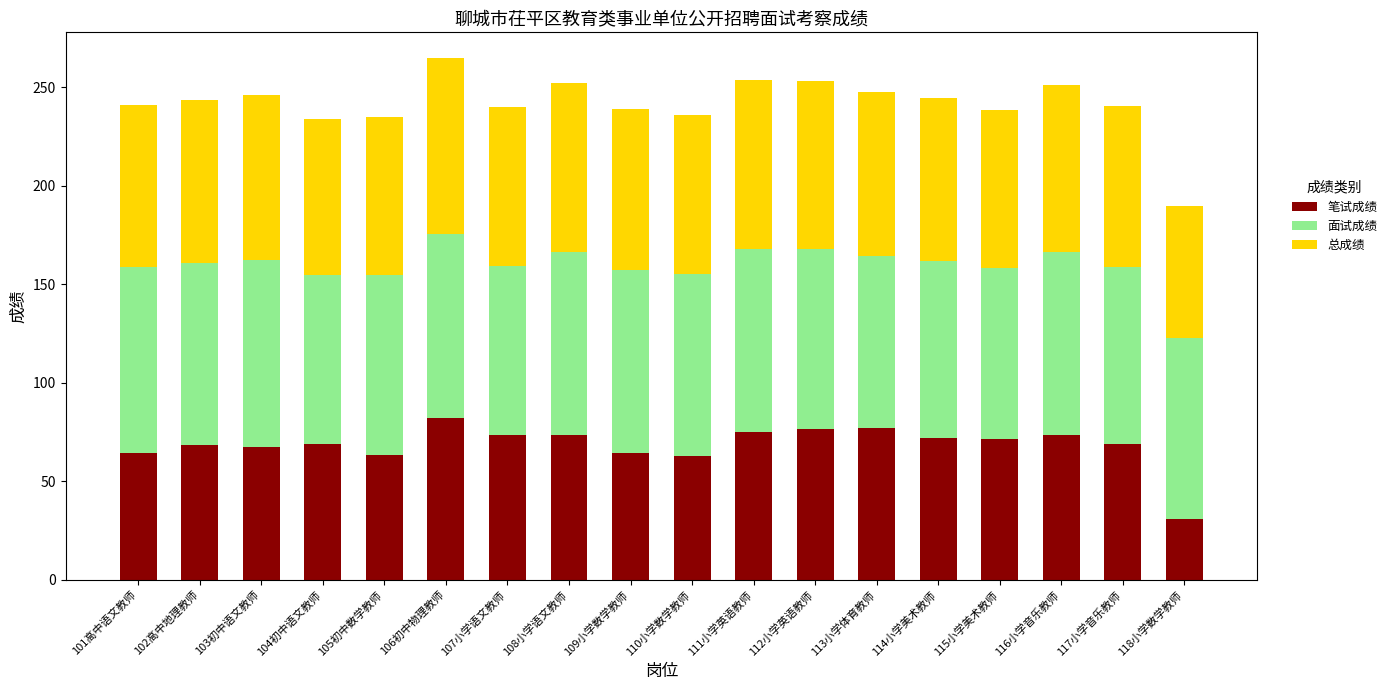

What is the total value across all series at 102高中地理教师?

243.6